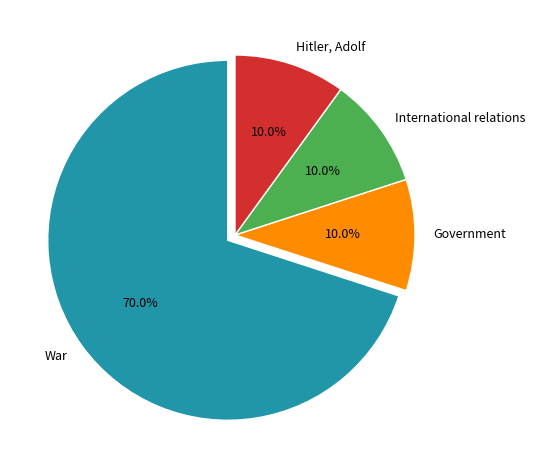

Which has a higher value, War or International relations?

War